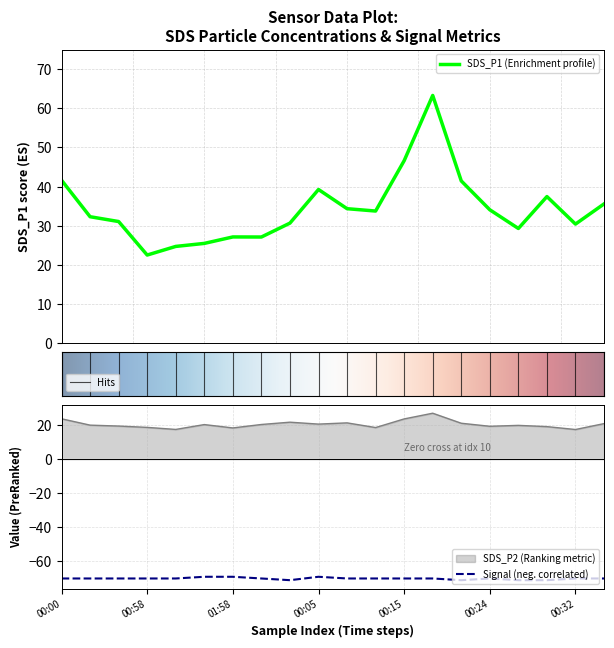

What value does the SDS_P1 series have at 00:17?

32.3